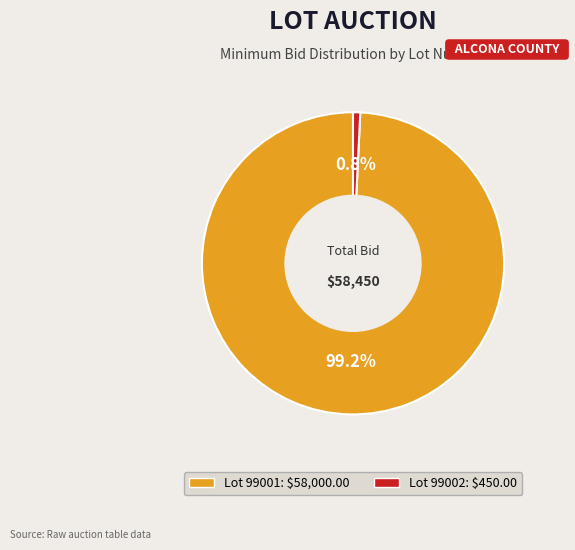

To the nearest percent, what is the difference between the largest and smallest slice percentages?

98%